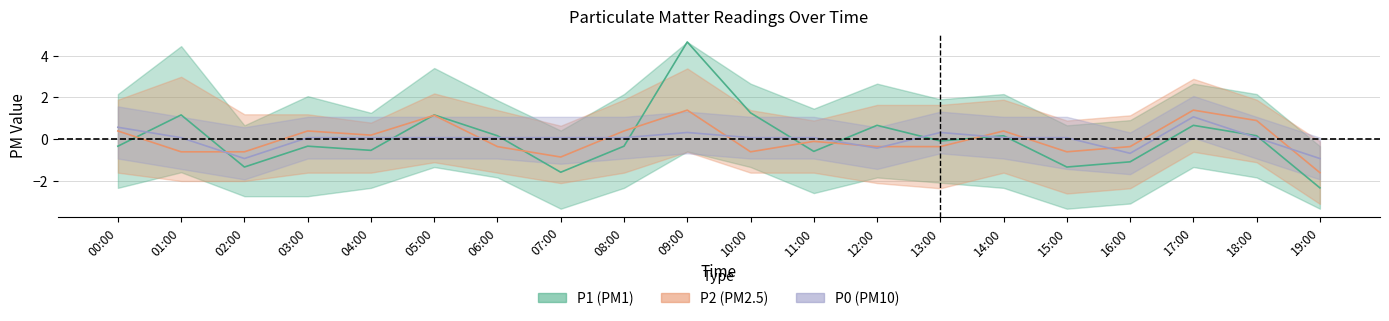

What is the total value across all series at 19:00?

-4.9